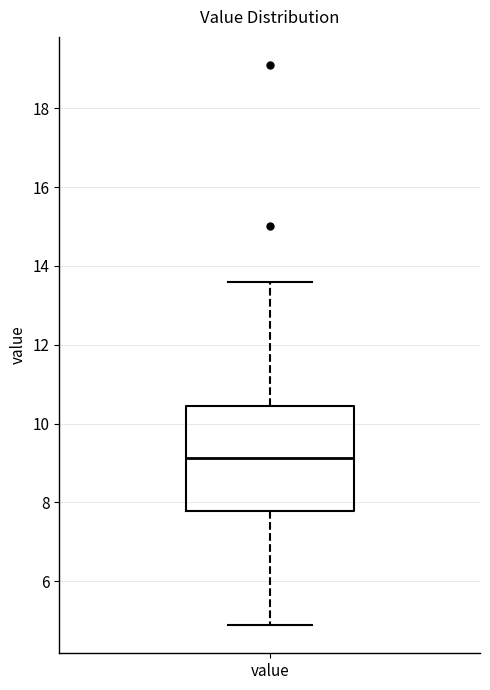

Read this box plot against the y-axis: the position of the median line, the range covered by the box, and the ends of both whiskers. The values are not printed on the chart, so give them approximately, as read against the axis.

median 9.2, box 7.8 to 10.4, whiskers 4.8 to 13.6